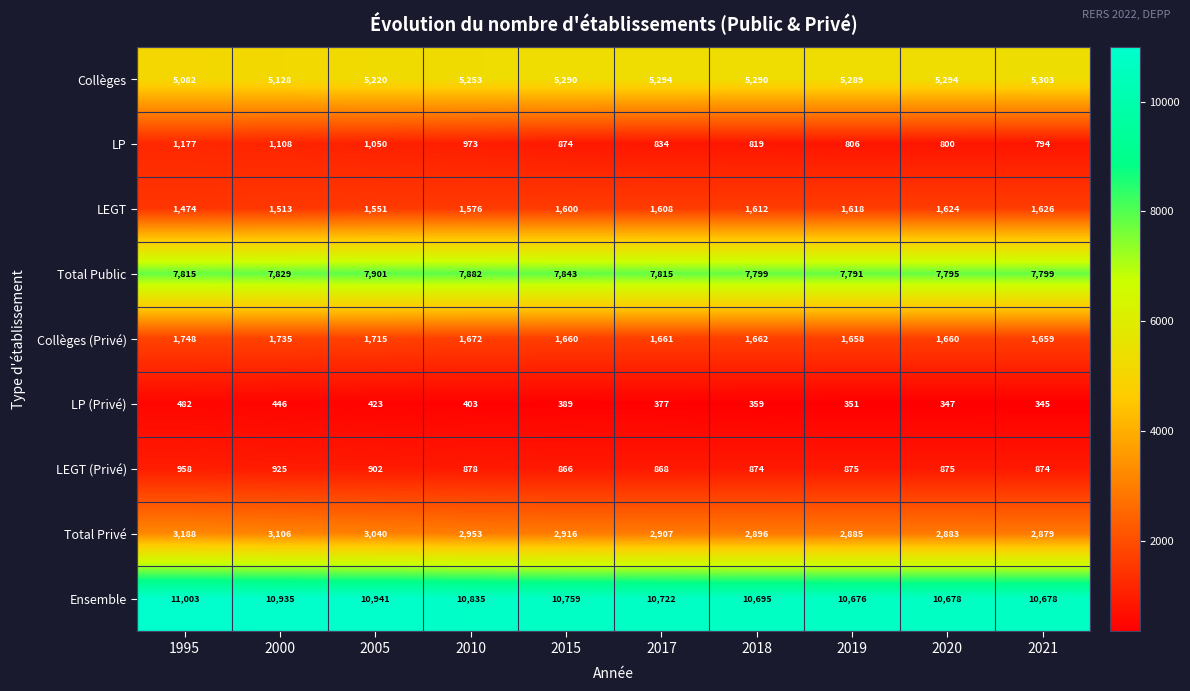

What is the approximate value of Total Privé at 2000?

3106